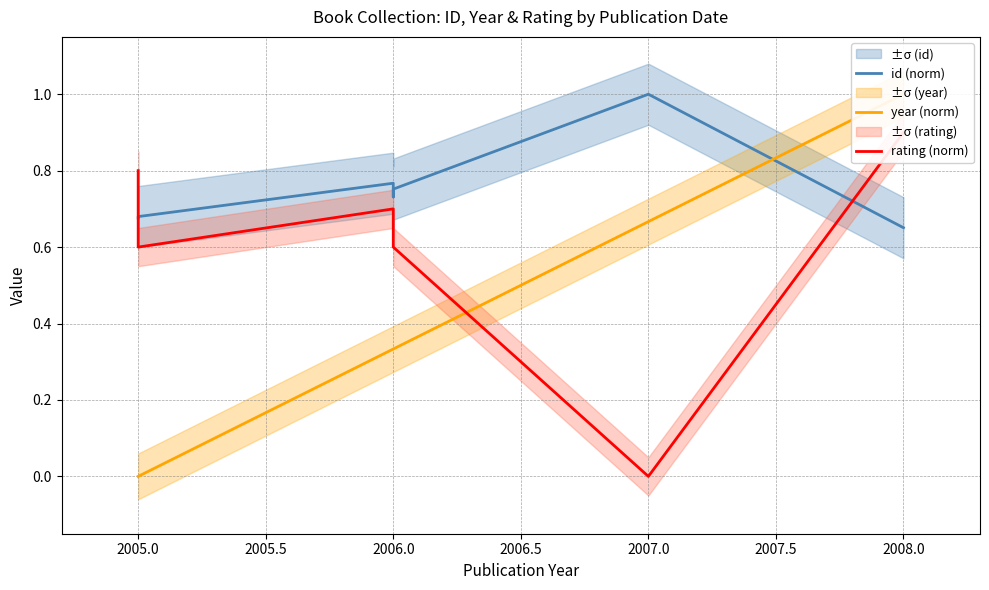

True or false: year (norm) and rating (norm) cross at least once.

True